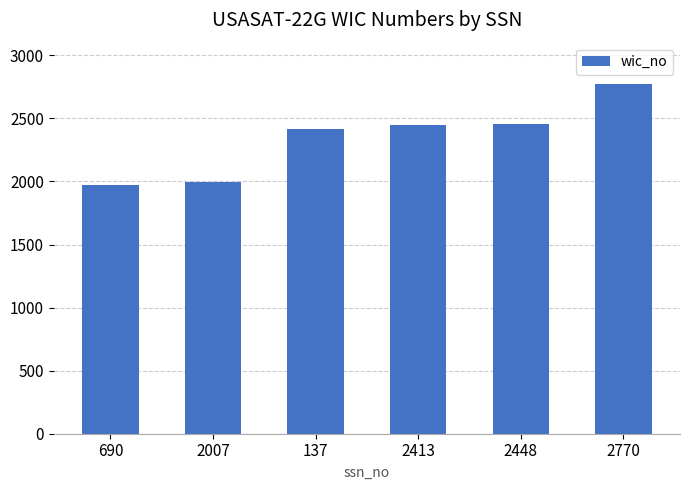

What is the label of the 2nd bar from the left?

2007